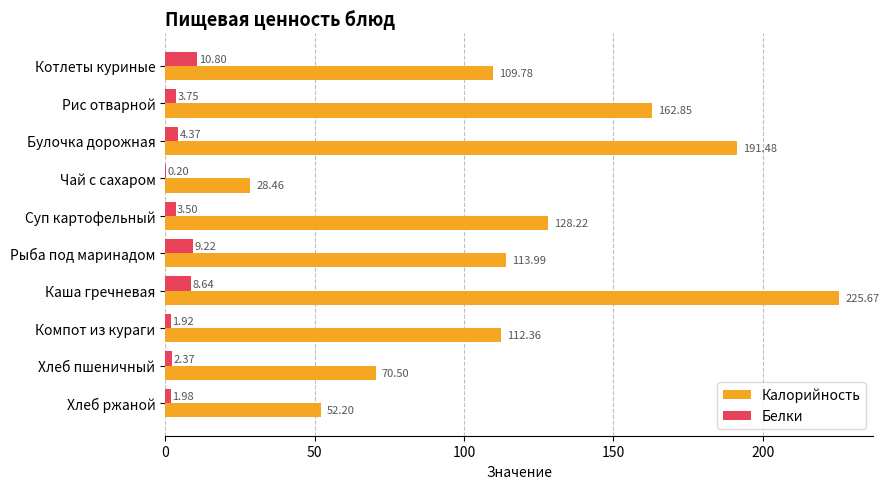

At which label is Белки closest to 5?

Булочка дорожная